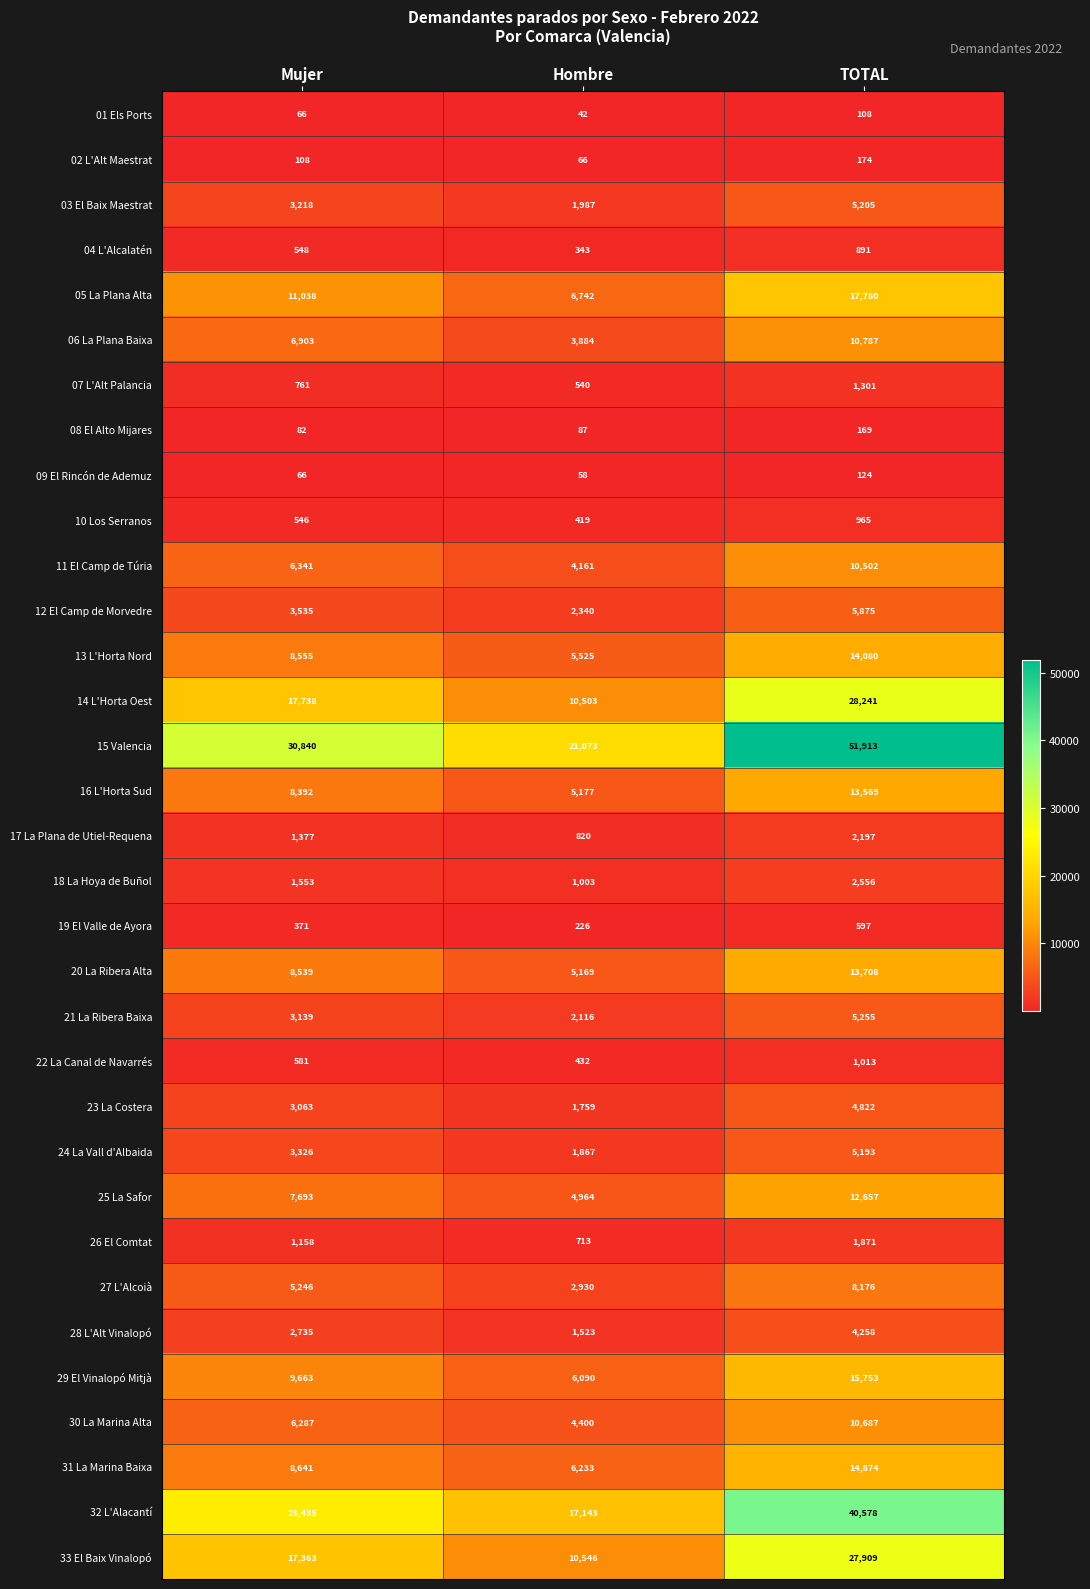

What is the sum of the 19 El Valle de Ayora values at Hombre and TOTAL?

823